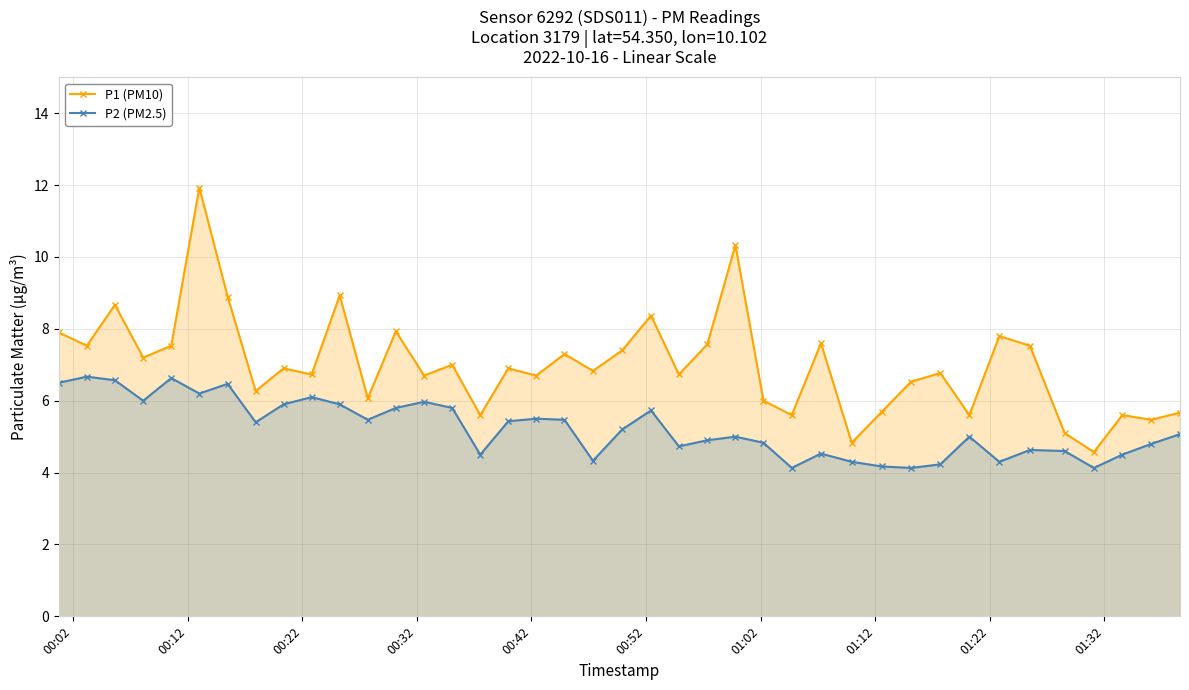

List the series in order of their overall mean, lowest first.

P2 (PM2.5), P1 (PM10)